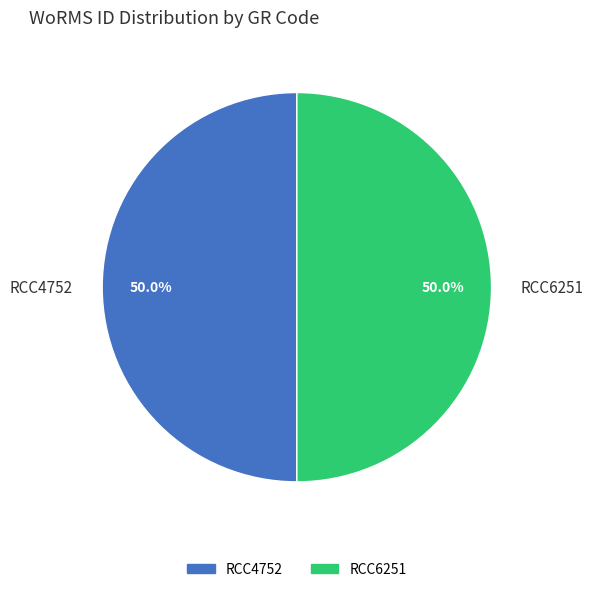

How many slices are in this pie chart?

2